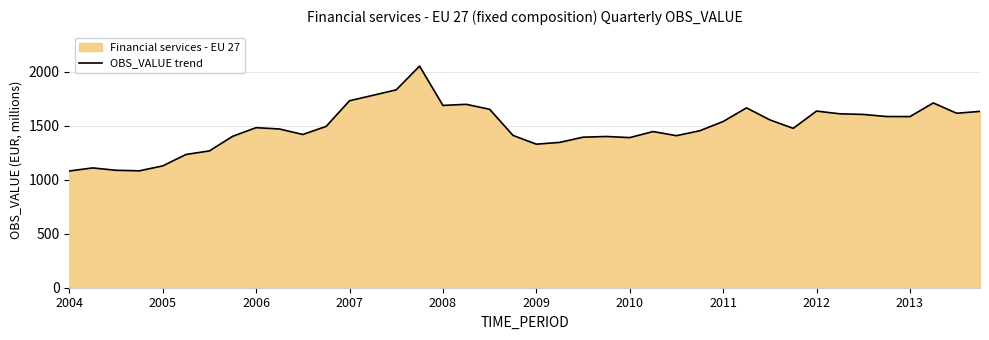

How many values are below 1481?

20